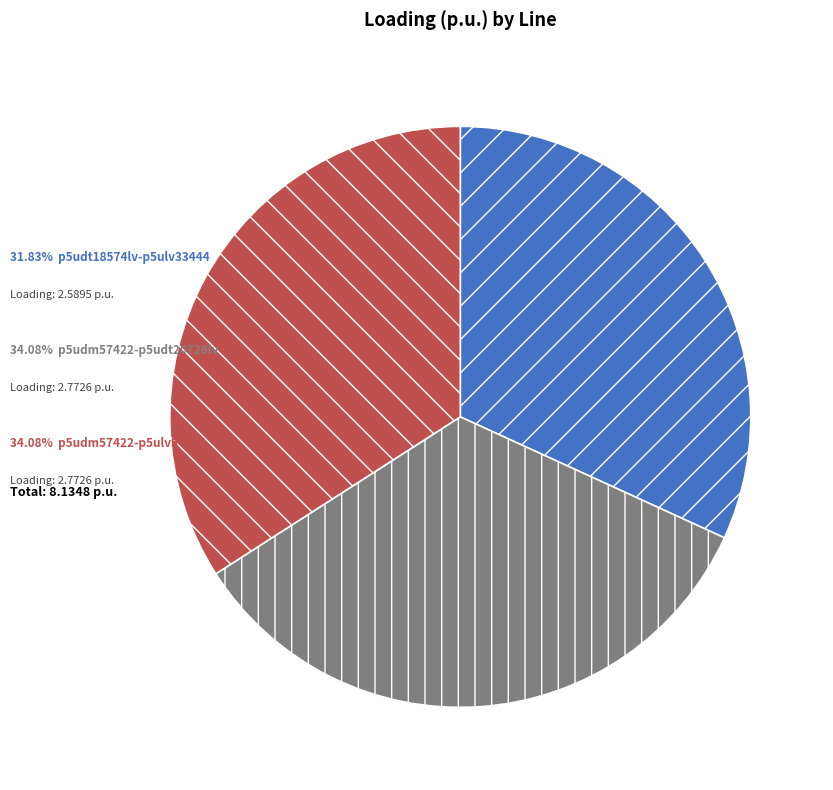

Is there any slice that represents more than half of the pie?

No